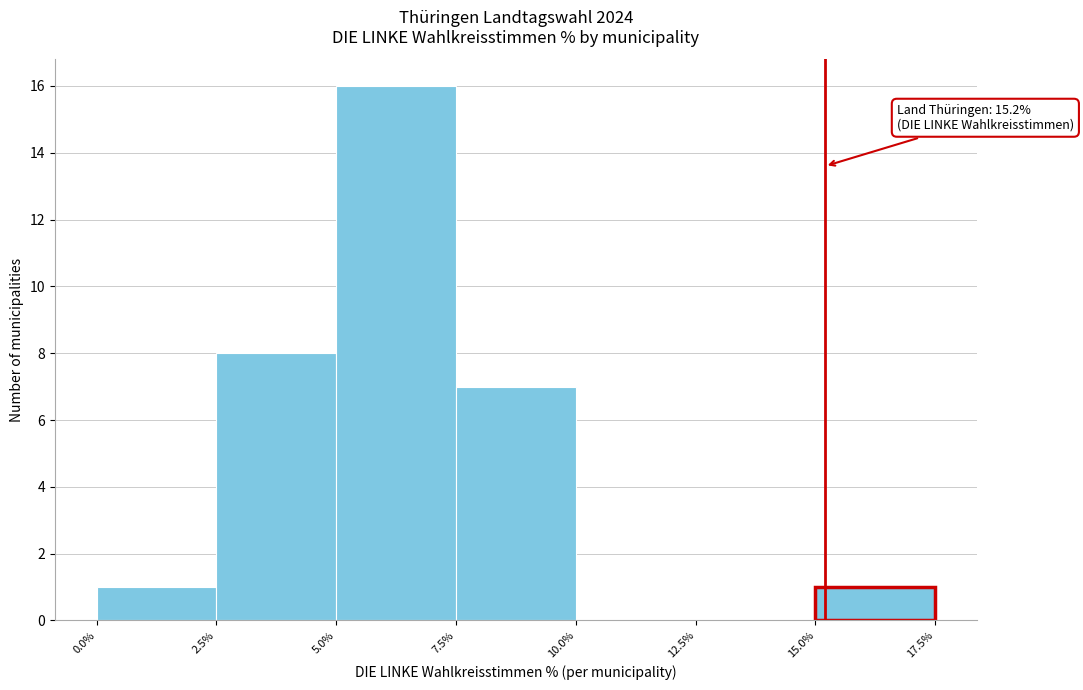

Which range on the x-axis has the tallest bar?

5.0% to 7.5%